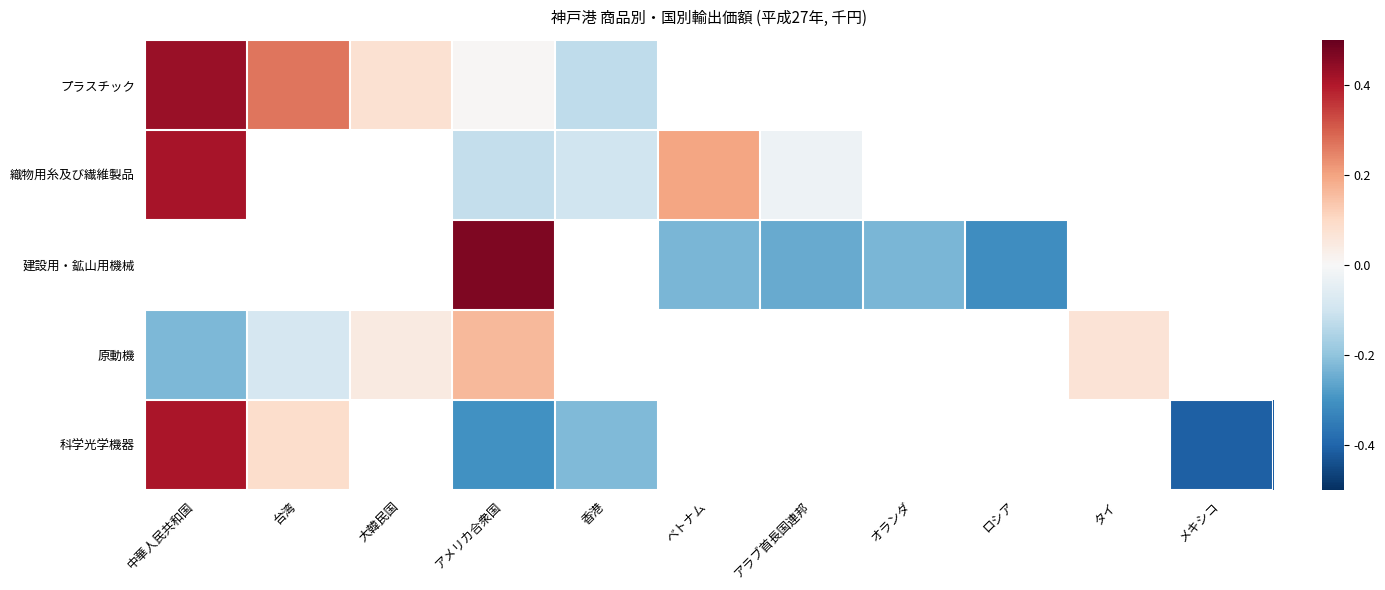

Count the number of data series in this chart.

5